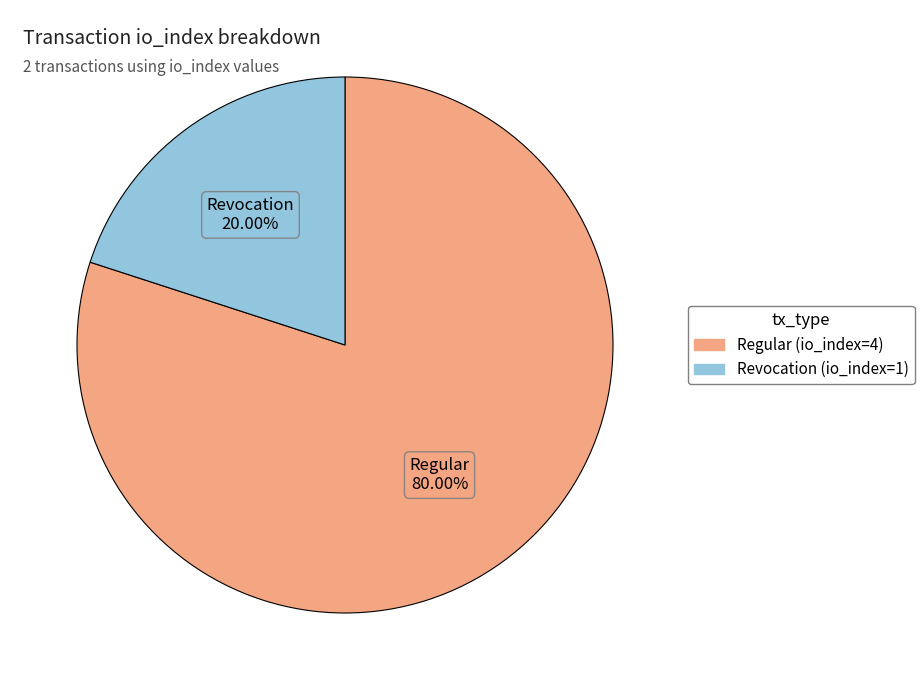

To the nearest percent, what percentage of the pie is Revocation (io_index=1)?

20%